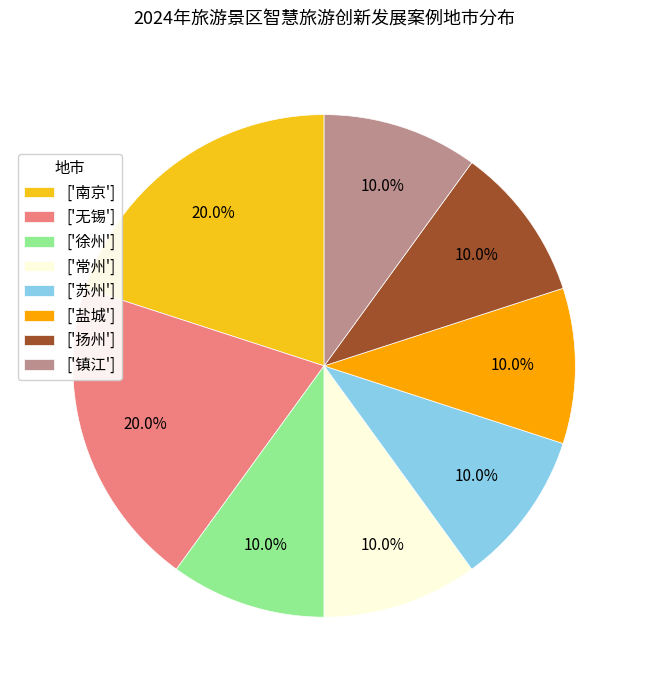

Approximately how many times larger is the value at ['盐城'] compared to ['无锡']?

0.5